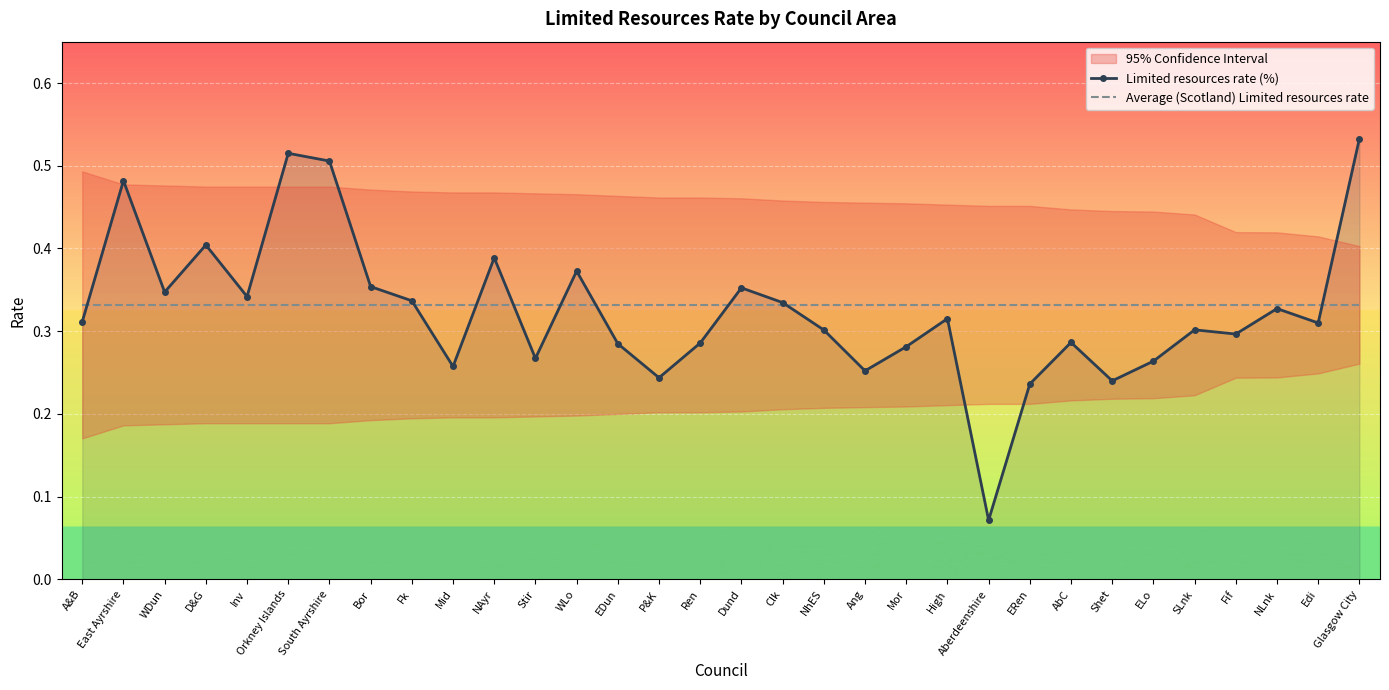

Which series ends up on top after the final intersection of Average (Scotland) Limited resources rate and Limited resources rate (%)?

Limited resources rate (%)